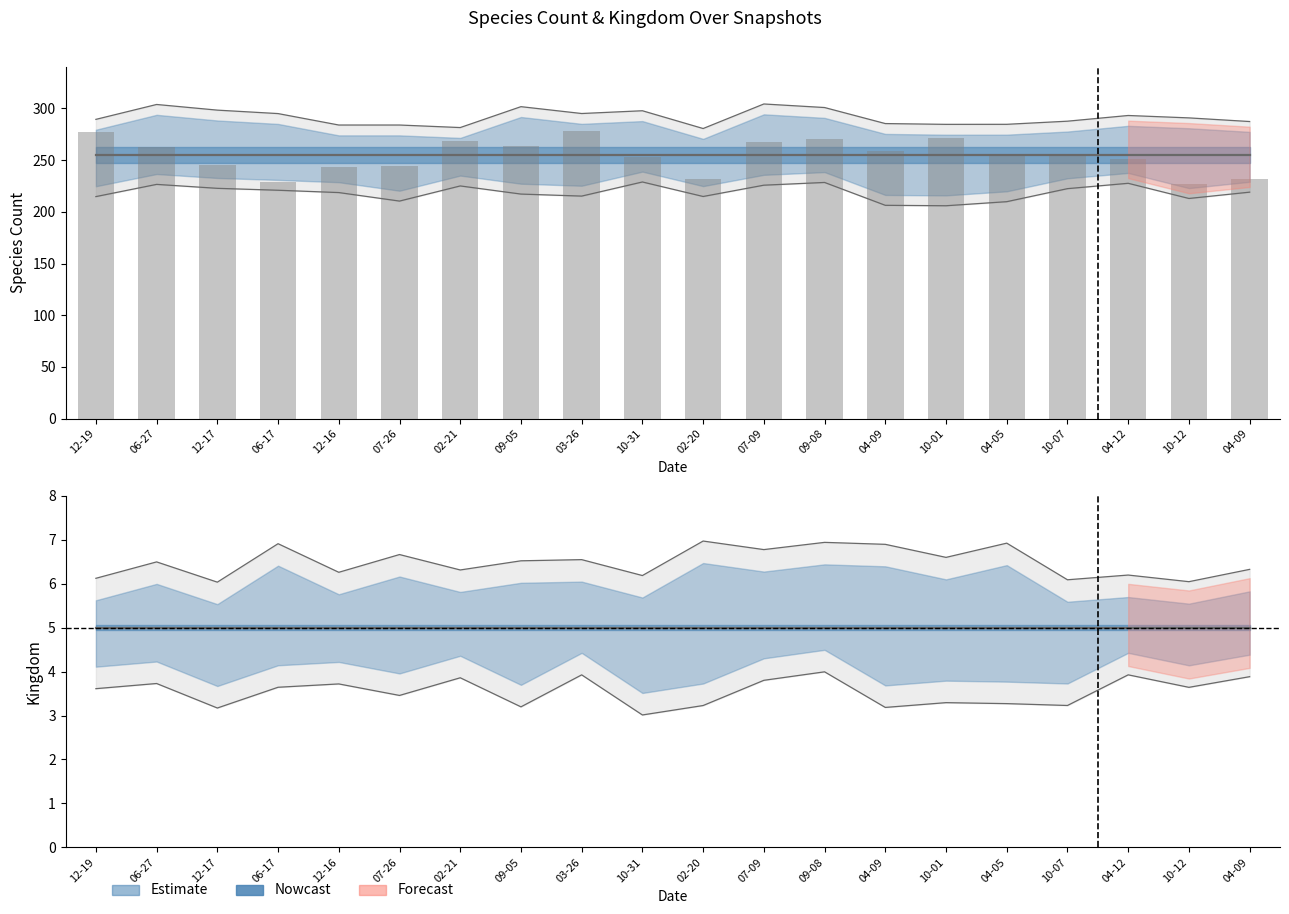

Is it true that kingdom equals 1 at 2007-12-19?

False